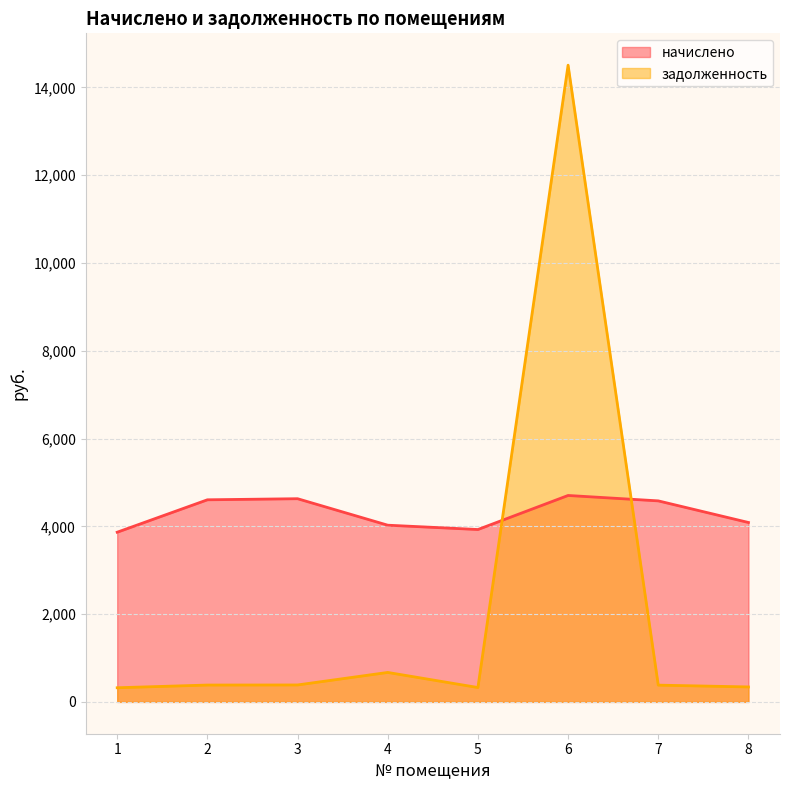

Between which two adjacent categories do начислено and задолженность first intersect?

5 and 6